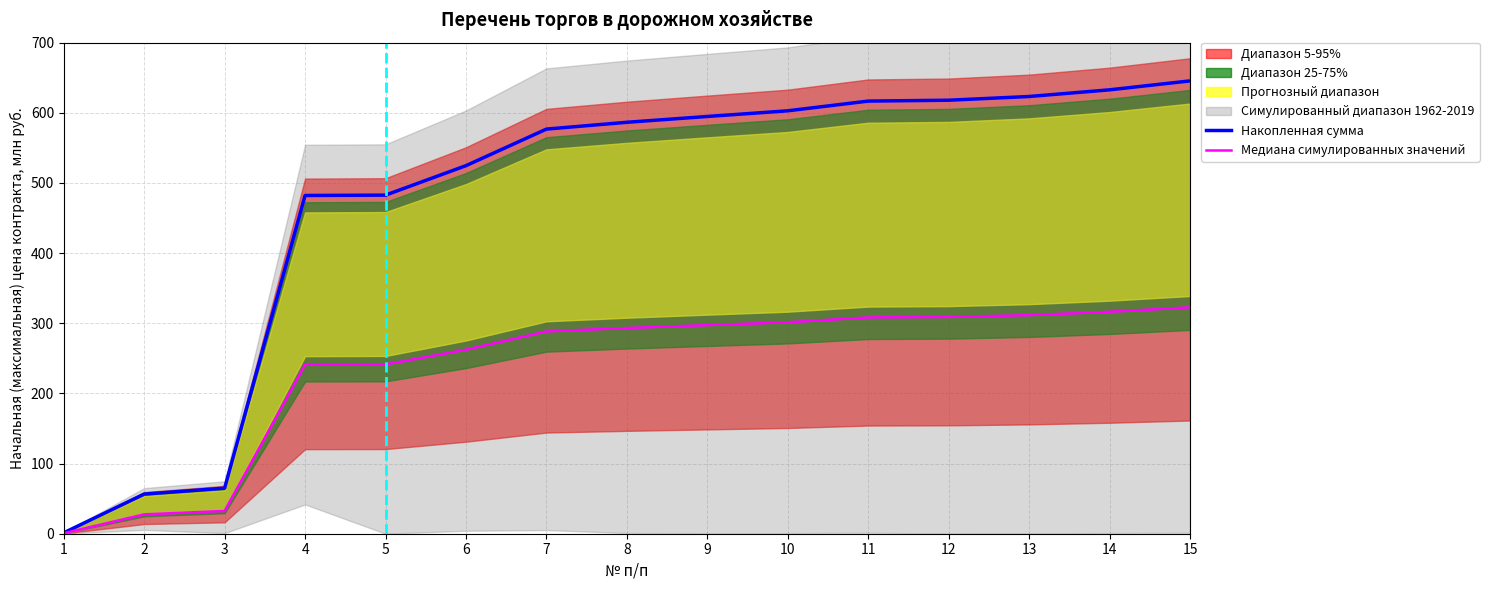

Is it true that Накопленная сумма equals 632.8 at 14?

True